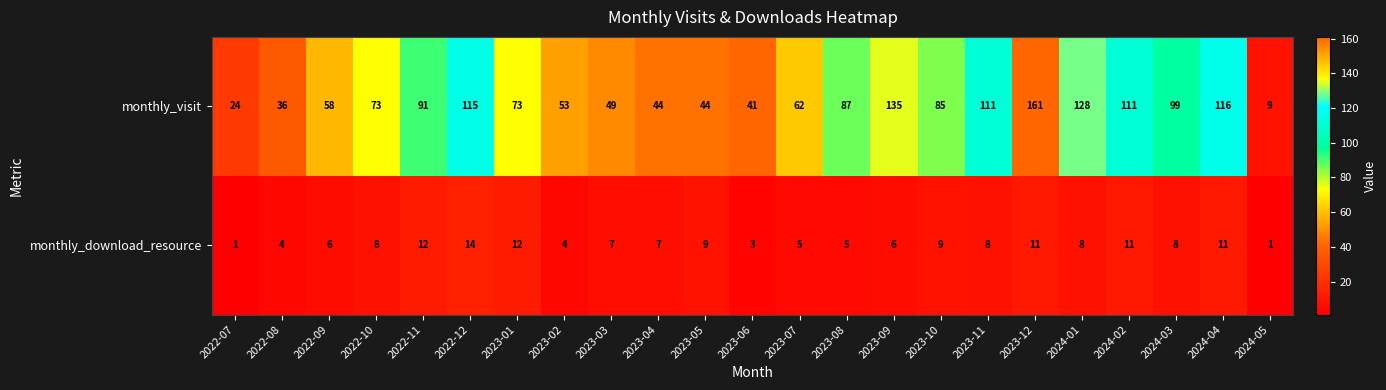

True or false: monthly_visit has a value of 36 at 2022-08.

True